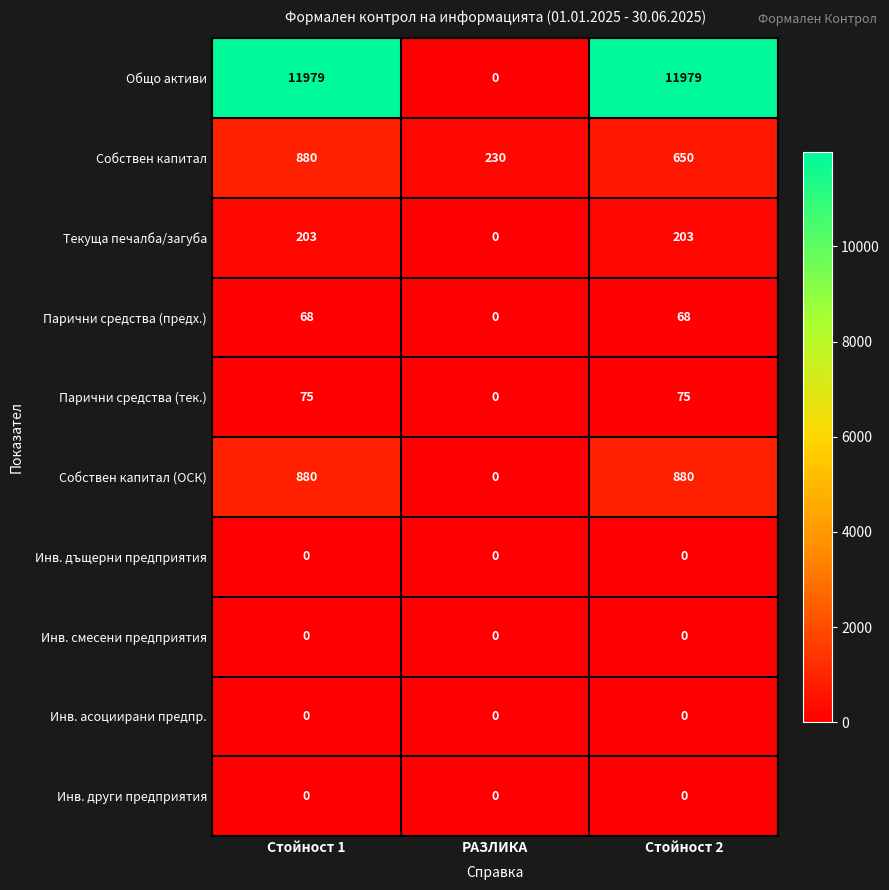

What is the total value across all series at Стойност 2?

13855